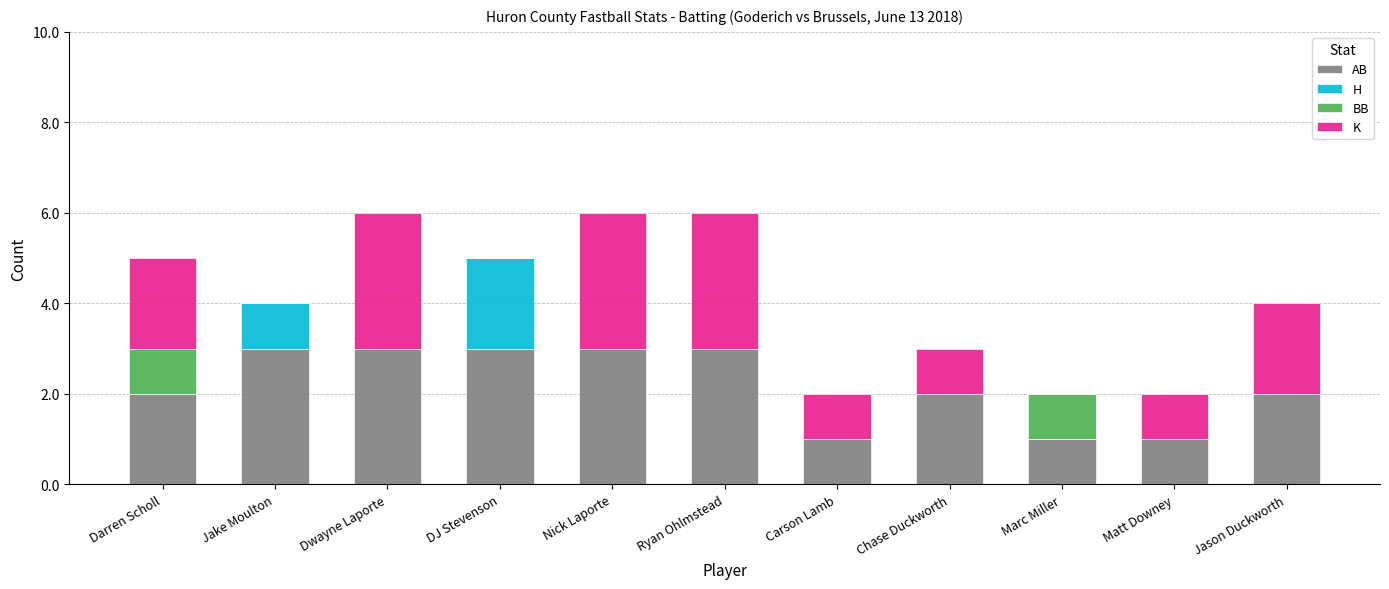

What is the total value across all series at Ryan Ohlmstead?

6